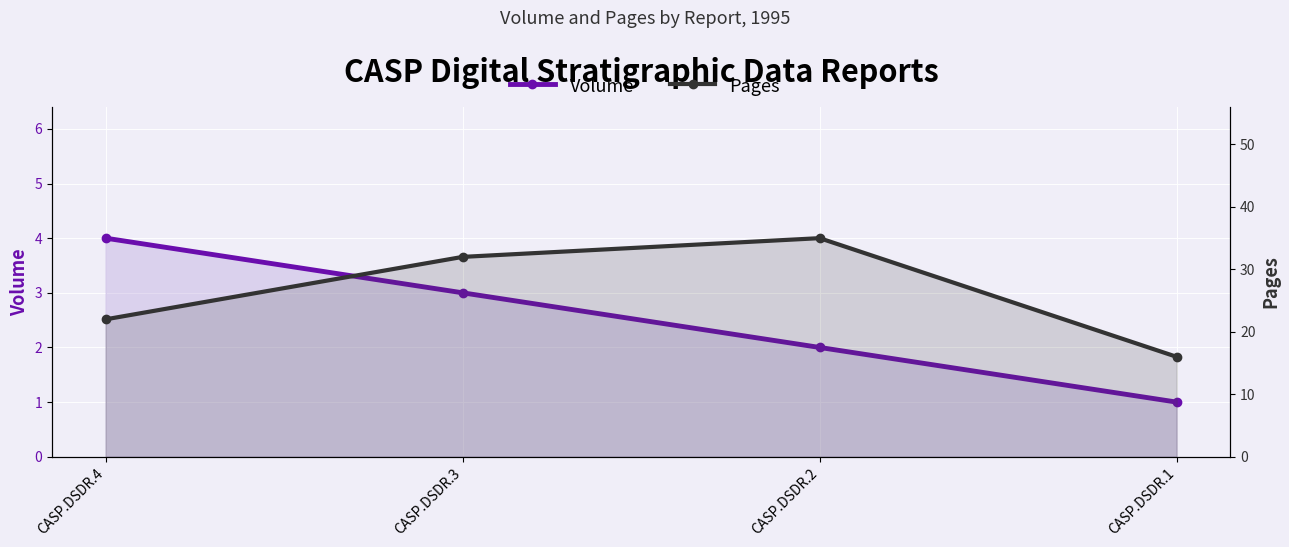

Between CASP.DSDR.4 and CASP.DSDR.1, which series saw the biggest shift?

Pages